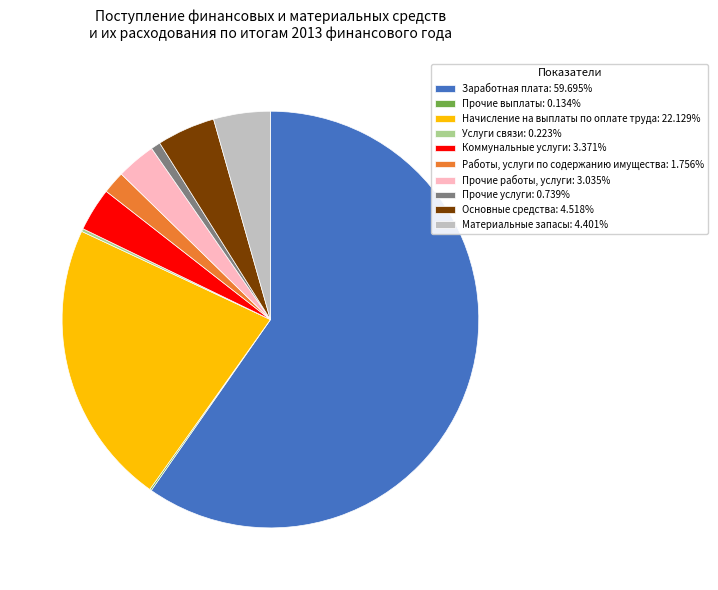

Is Заработная плата the majority of the pie?

Yes